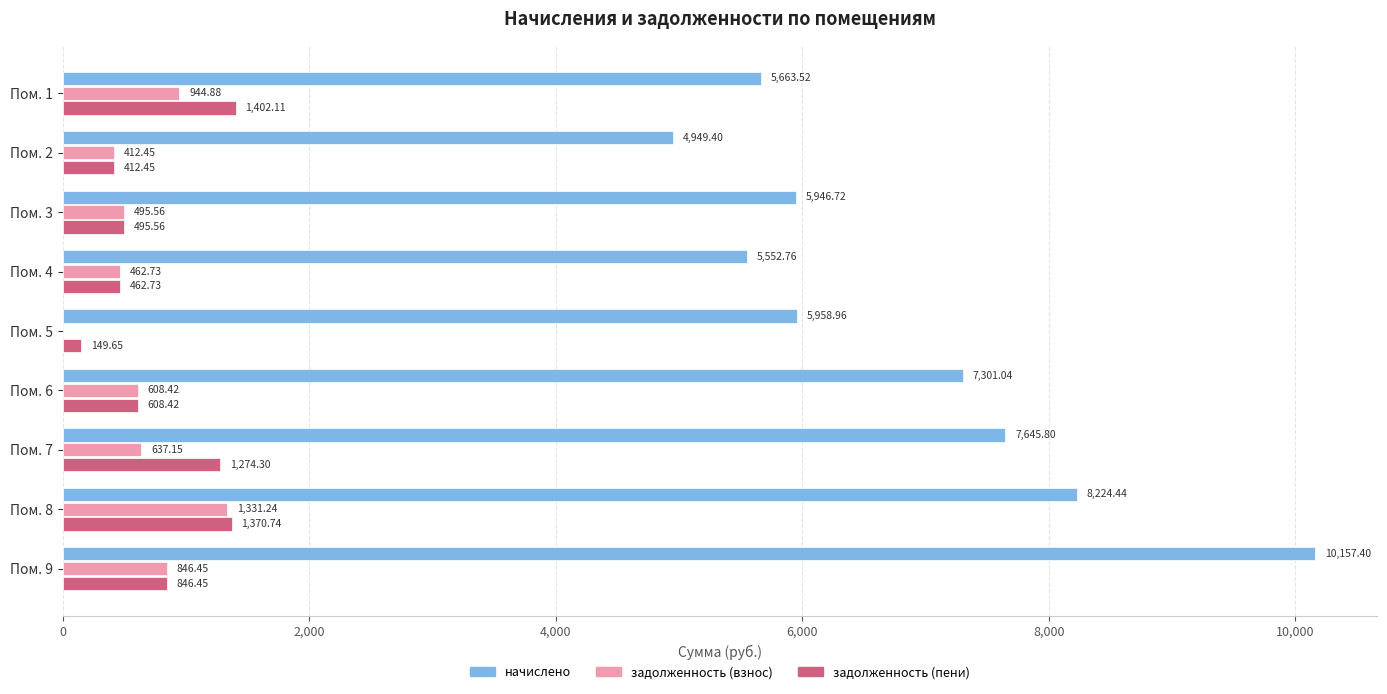

What is the greatest value displayed?

10157.4